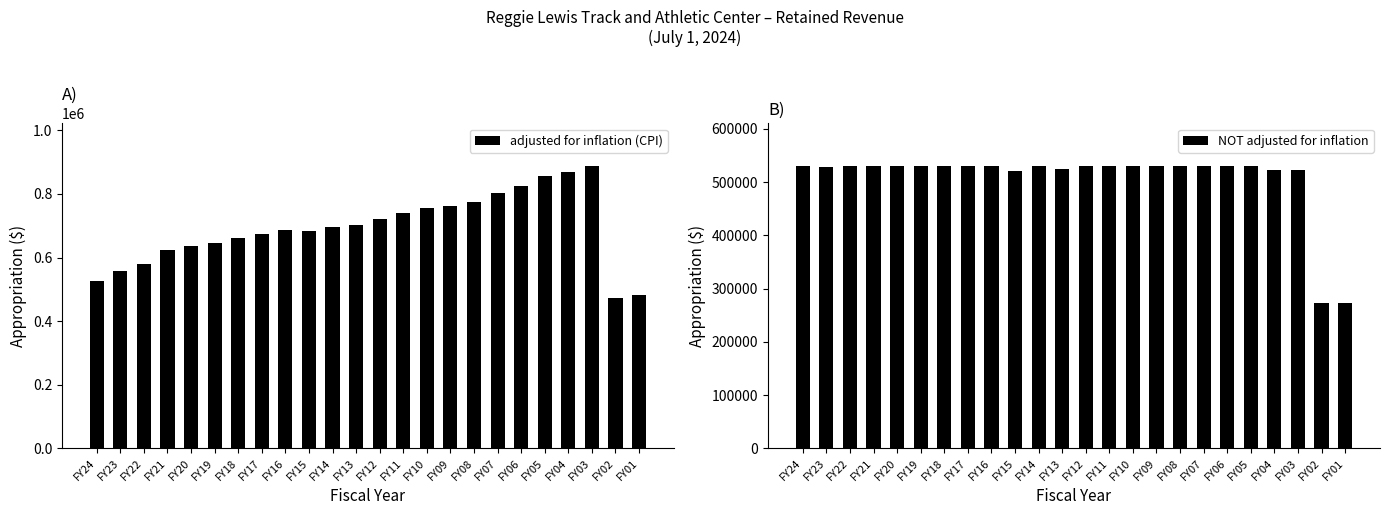

Which series has the largest total across all categories?

adjusted for inflation (CPI)